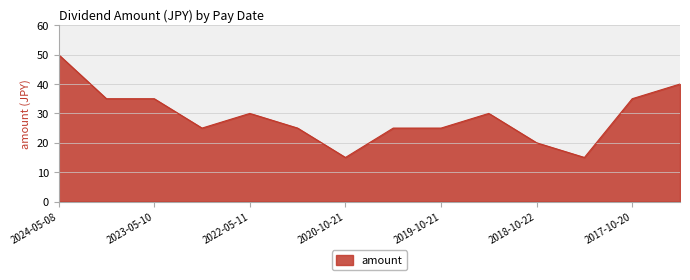

What is the greatest value displayed?

50